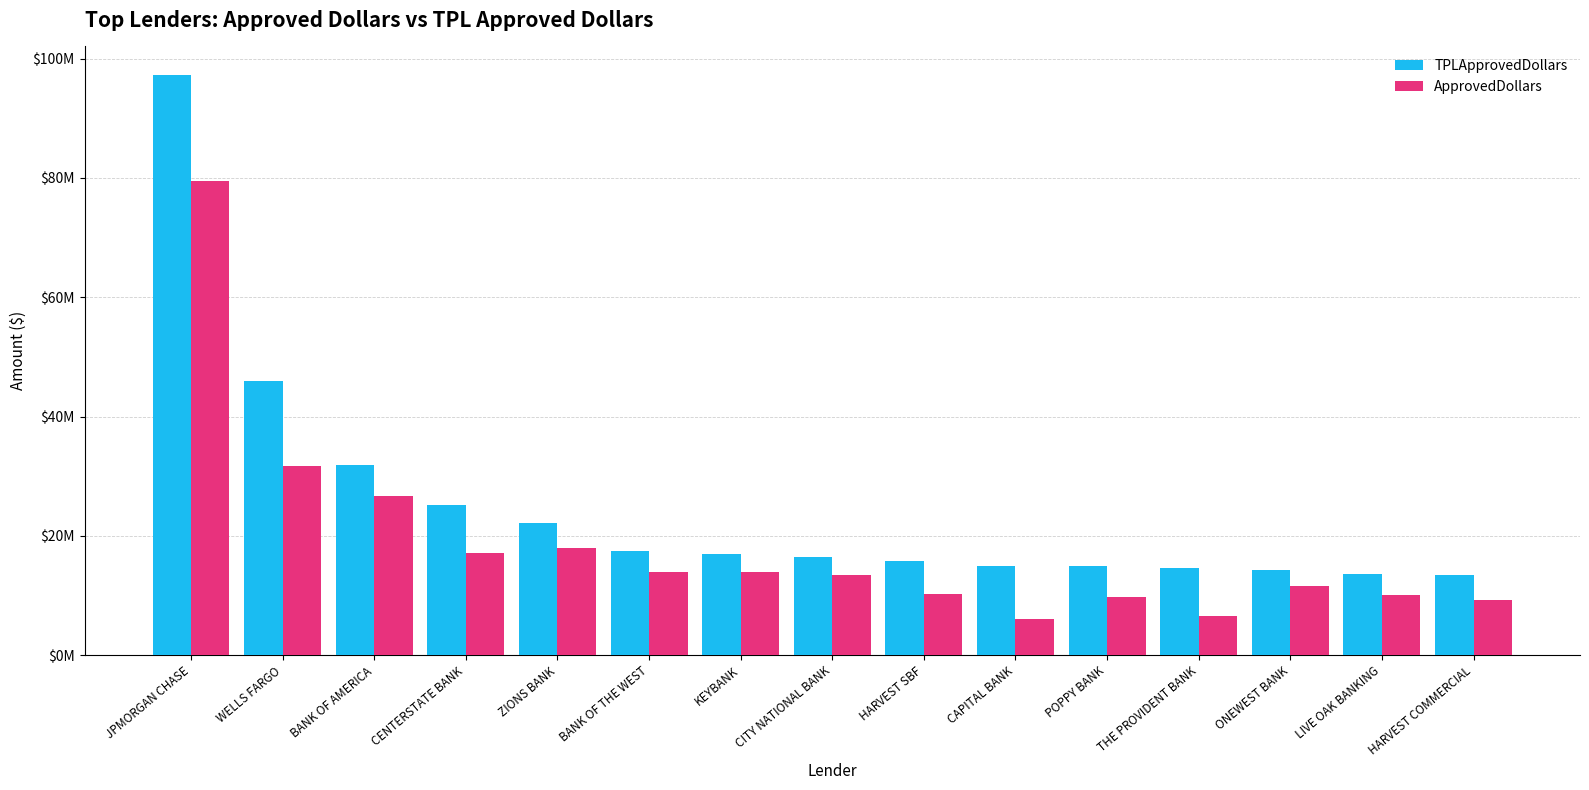

Are the bars grouped side by side (vs. stacked)?

Yes